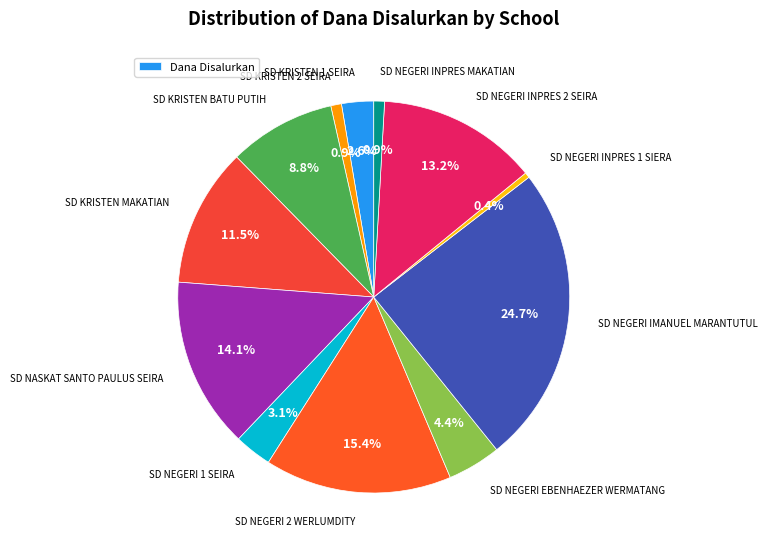

How many segments does this pie chart have?

12